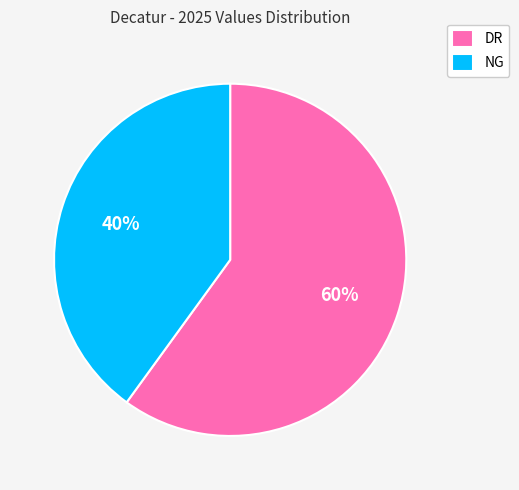

Approximately how many times larger is the value at DR compared to NG?

1.5